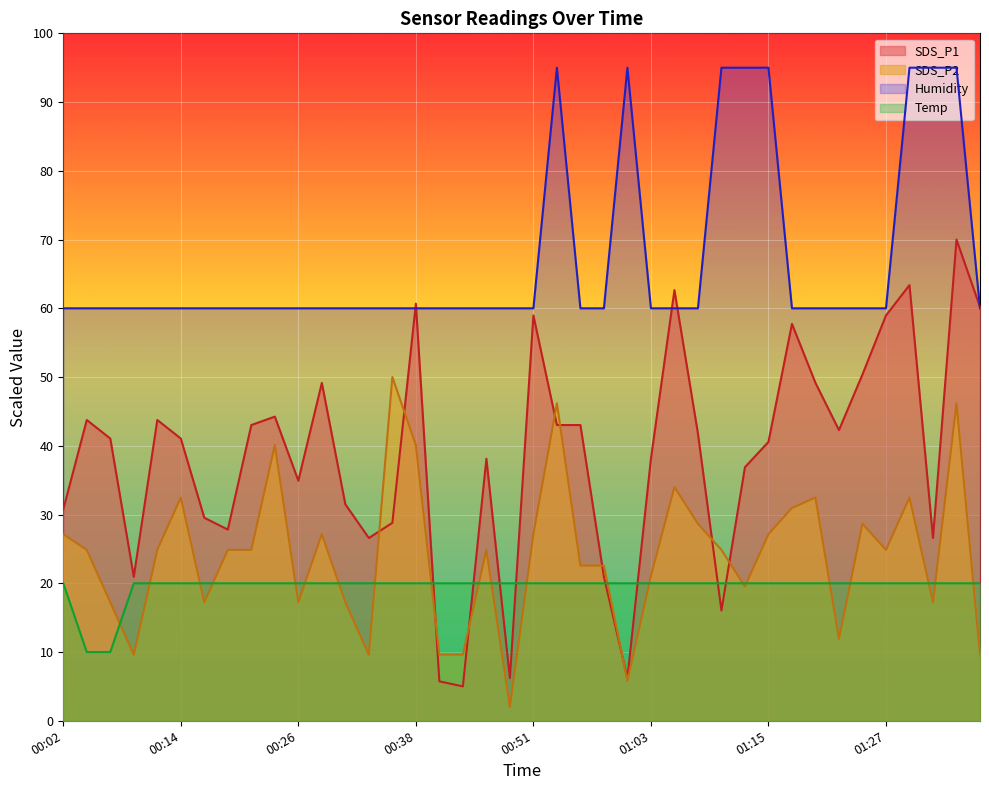

What is the average value of the Temp series?

19.5